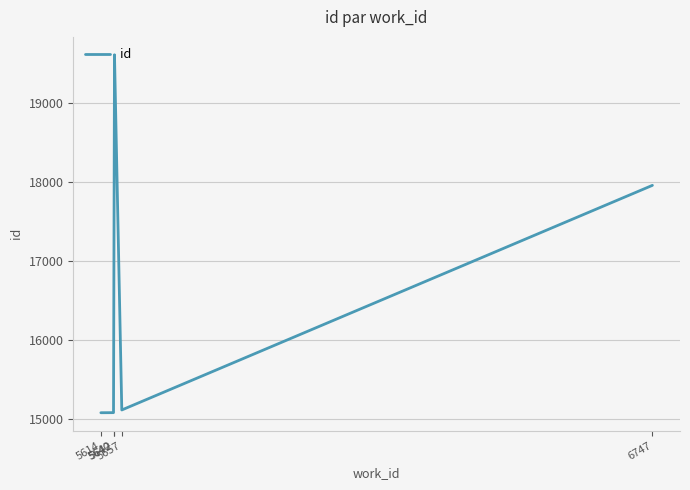

Is this an area chart (filled region under the line)?

No